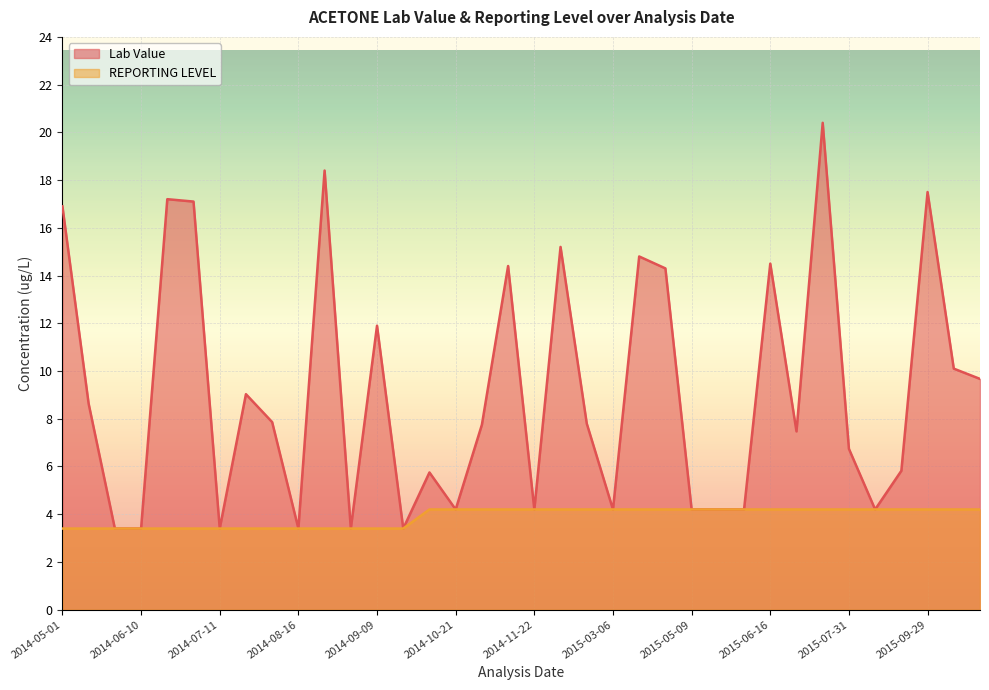

Rank the series by their average value, from highest to lowest.

Lab Value, REPORTING LEVEL